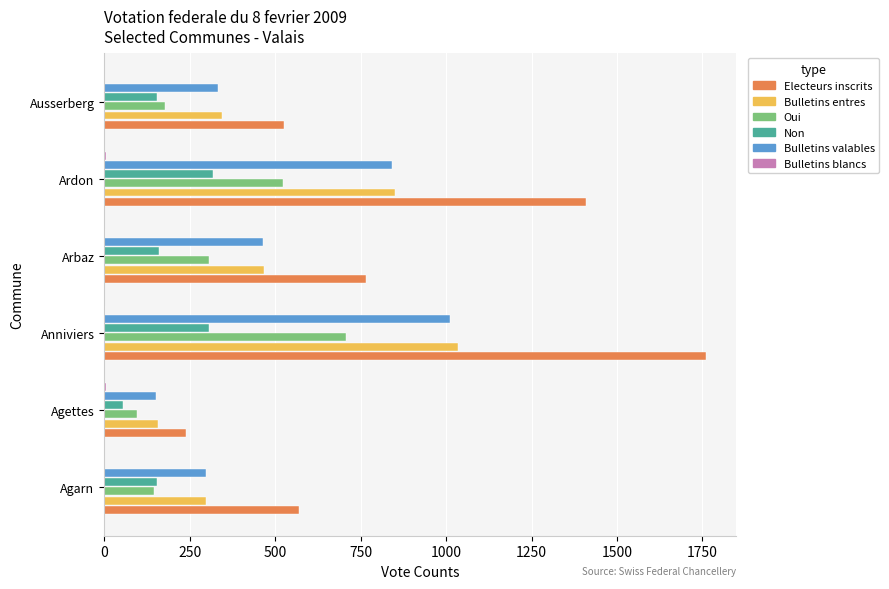

At which category is the sum across all series the highest?

Anniviers